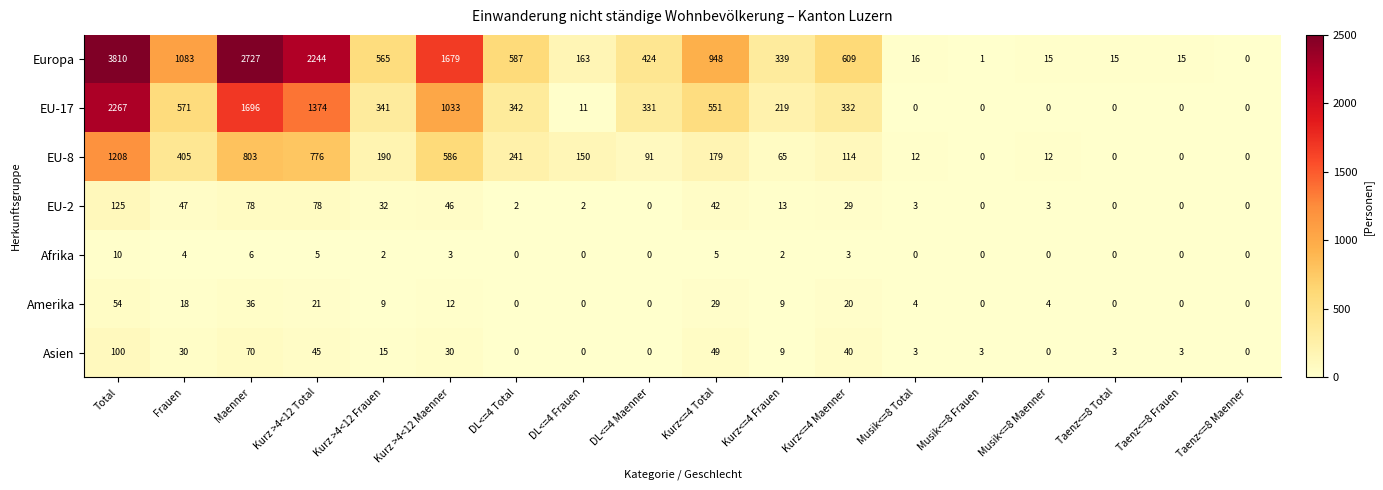

How many values in EU-17 are above zero?

12